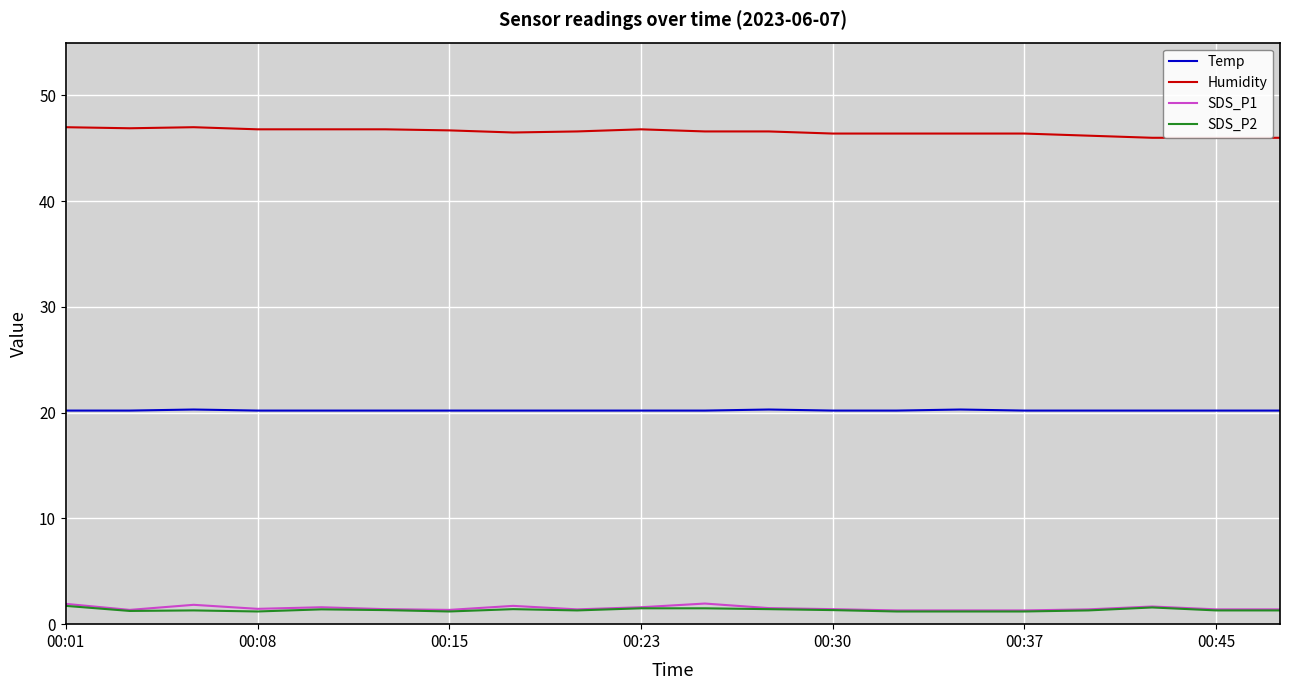

True or false: Temp and Humidity intersect in this chart.

False